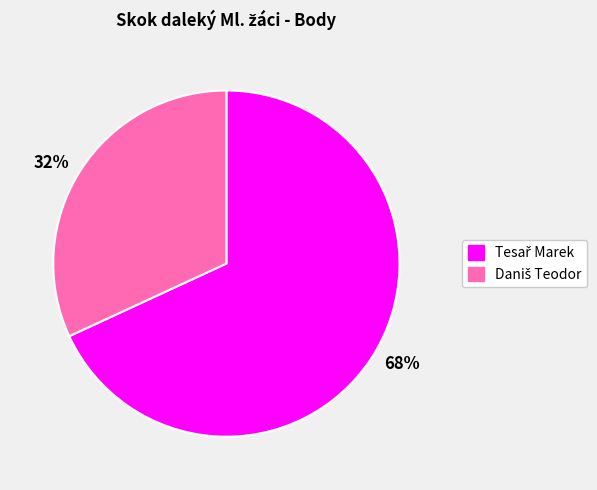

To the nearest percent, what is the average slice percentage?

50%